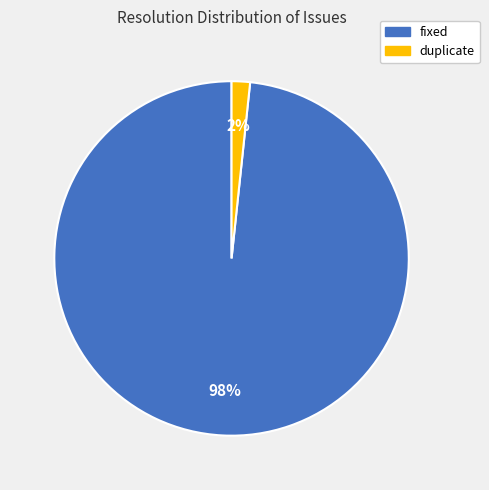

Does any single category account for the majority?

Yes